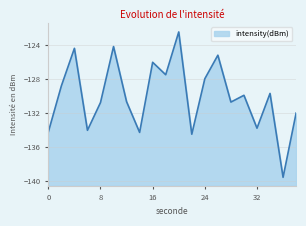

What is the maximum value shown in the chart?

-122.5